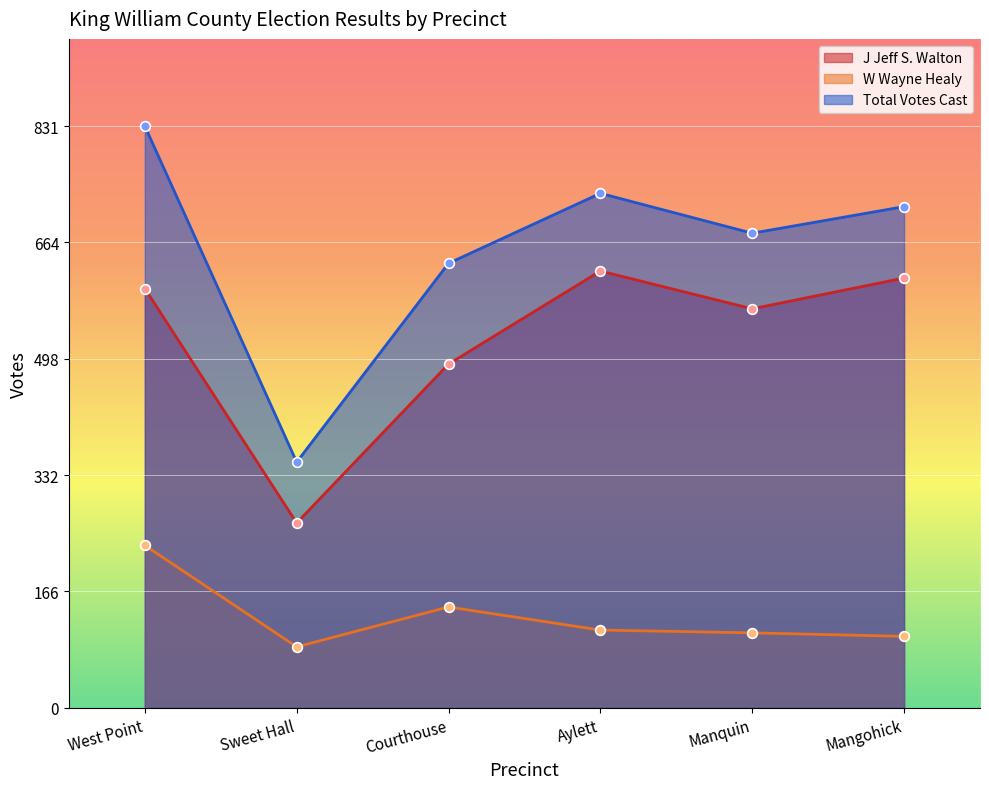

What is the difference between the W Wayne Healy values at Manquin and Mangohick?

5